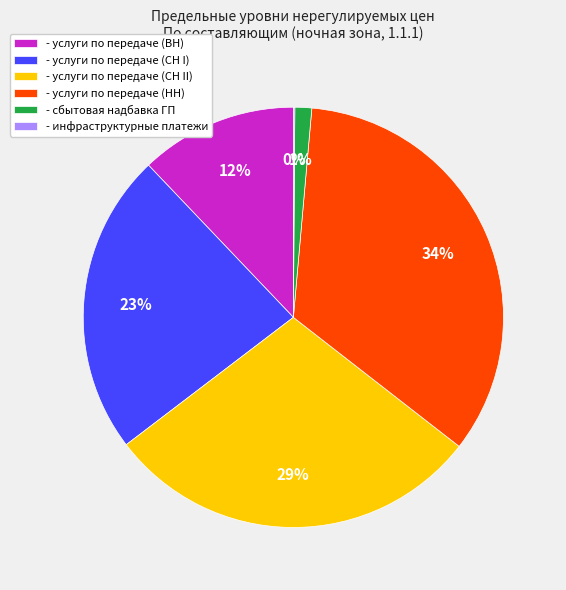

Which slice is the largest?

- услуги по передаче (НН)